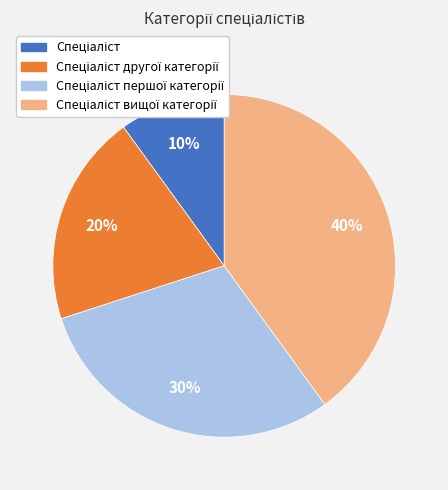

Does any single category account for the majority?

No